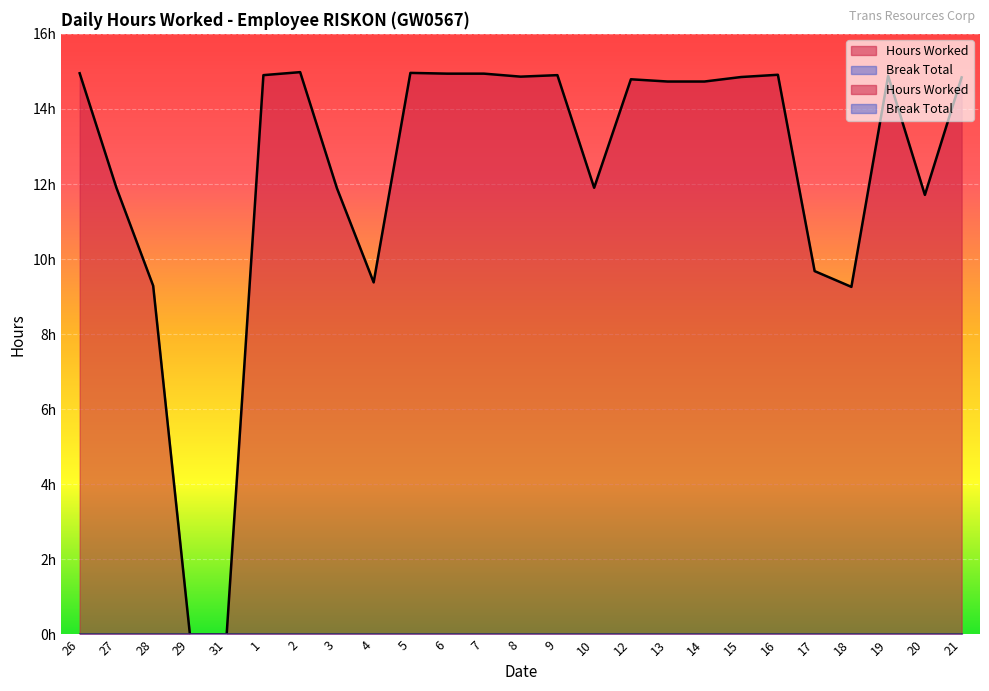

Where does the data first go above 14?

26